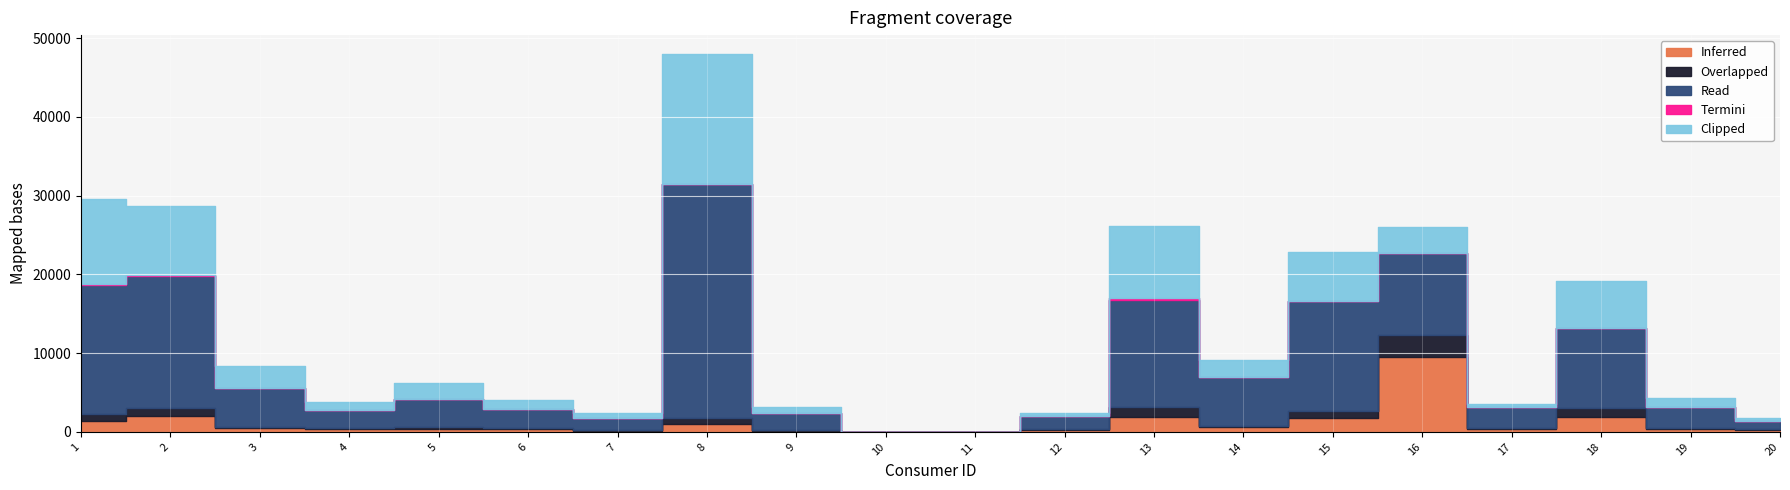

Reading left to right, transcribe all the data shown in this chart.

Inferred: 1=1350	2=1963	3=460	4=388	5=401	6=324	7=136	8=1012	9=158	10=0	11=0	12=256	13=1831	14=572	15=1737	16=9522	17=382	18=1931	19=353	20=237
Overlapped: 1=957	2=1096	3=184	4=134	5=262	6=202	7=52	8=702	9=60	10=0	11=0	12=58	13=1270	14=197	15=910	16=2829	17=82	18=1147	19=136	20=111
Read: 1=16322	2=16709	3=4914	4=2267	5=3574	6=2399	7=1522	8=29732	9=2228	10=0	11=6	12=1690	13=13613	14=6198	15=14027	16=10405	17=2698	18=10179	19=2620	20=1000
Termini: 1=117	2=160	3=60	4=0	5=0	6=0	7=0	8=0	9=0	10=0	11=0	12=0	13=239	14=0	15=0	16=0	17=9	18=0	19=0	20=0
Clipped: 1=10797	2=8806	3=2783	4=1010	5=1937	6=1169	7=648	8=16542	9=682	10=0	11=2	12=444	13=9195	14=2122	15=6150	16=3208	17=434	18=5962	19=1149	20=435